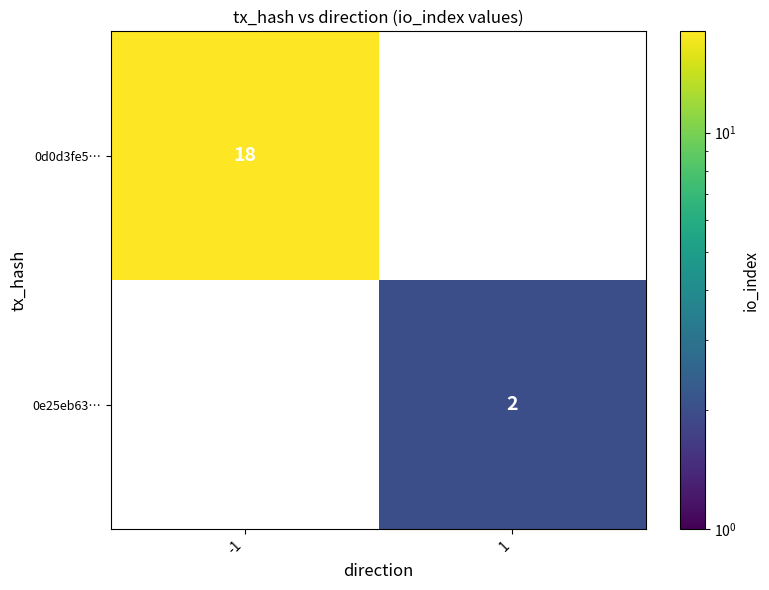

Between 1 and -1, which is larger?

-1